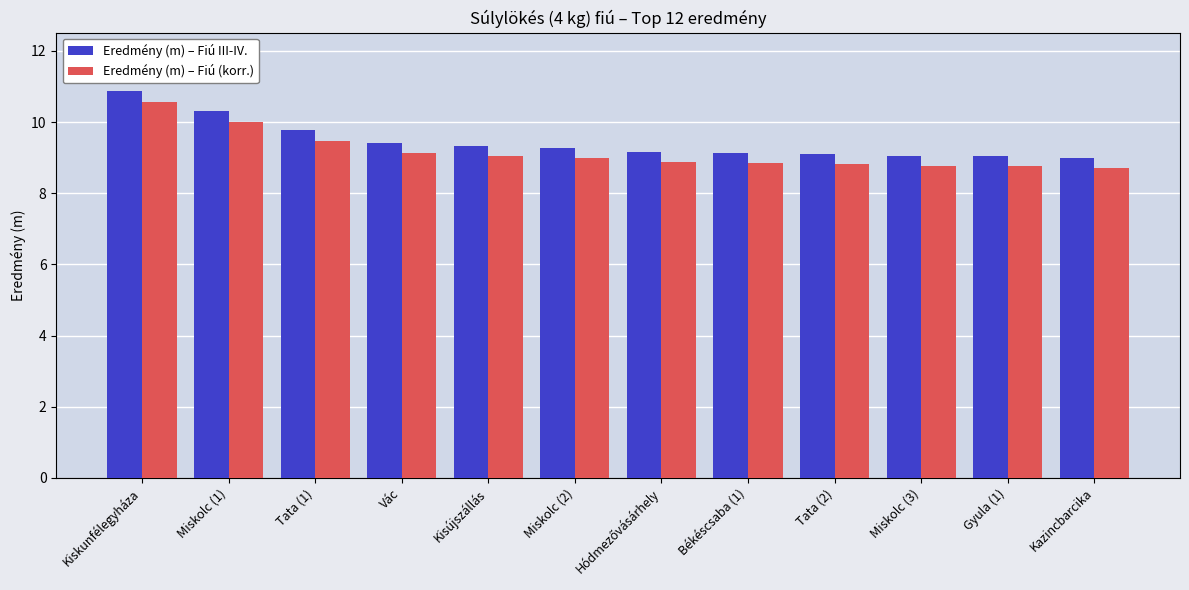

True or false: Eredmény (m) – Fiú III-IV. has a value of 3.0 at Kisújszállás.

False